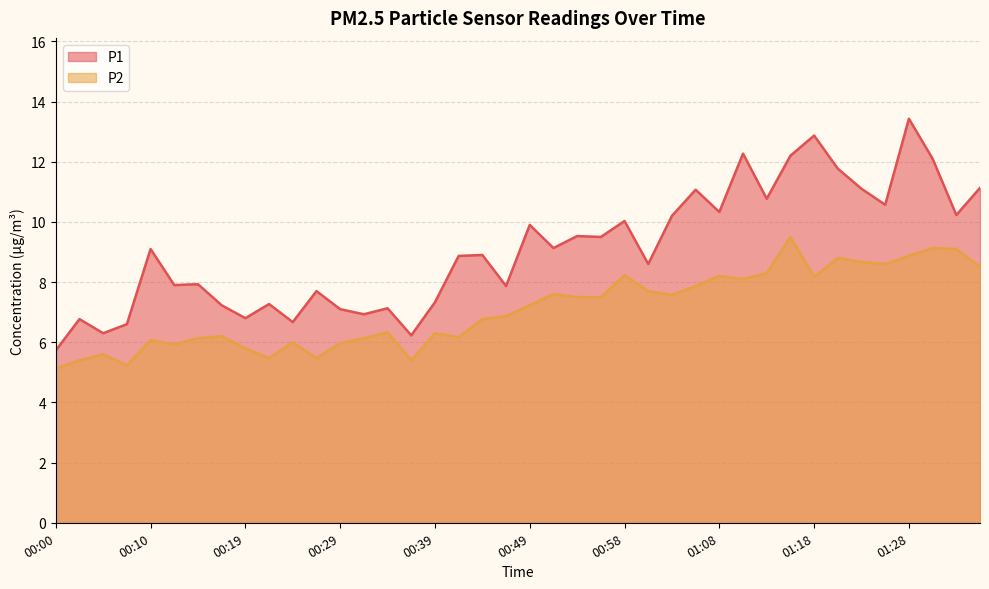

What is the difference between the maximum and minimum values in the P2 series?

4.4